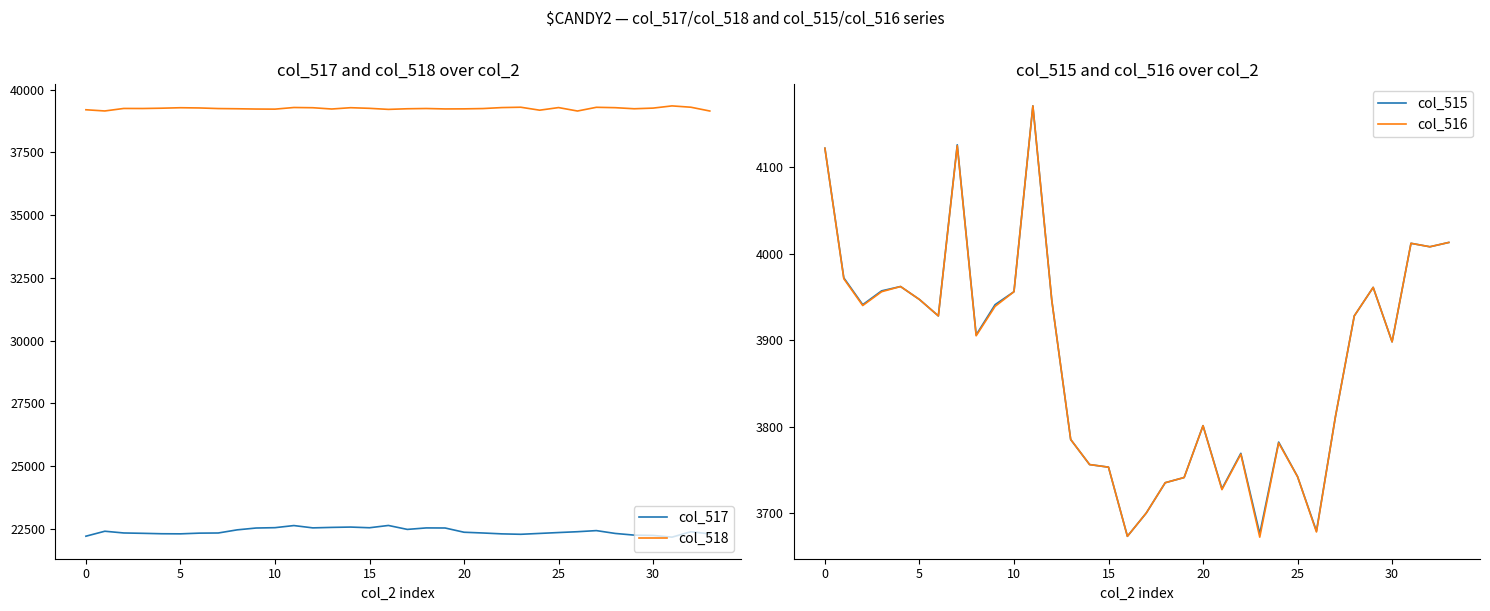

What is the average value of the col_515 series?

3877